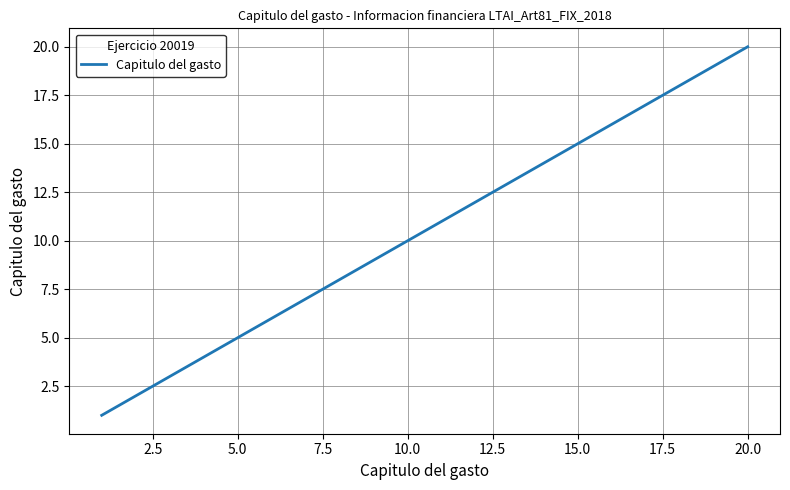

What is the difference between the maximum and minimum values?

19